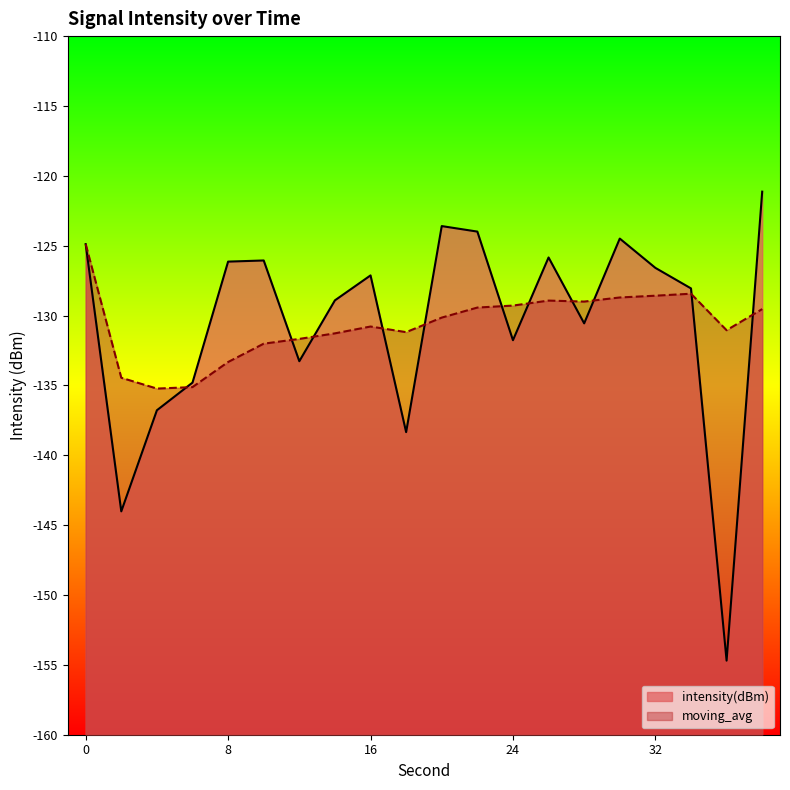

The intensity(dBm) series shows -123.6 at 20. True or false?

True